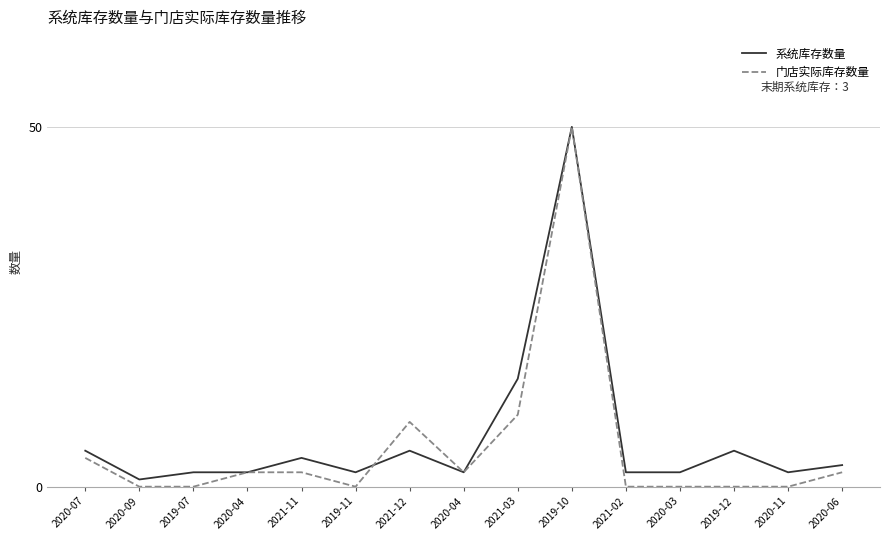

Does the chart have visible grid lines?

Yes